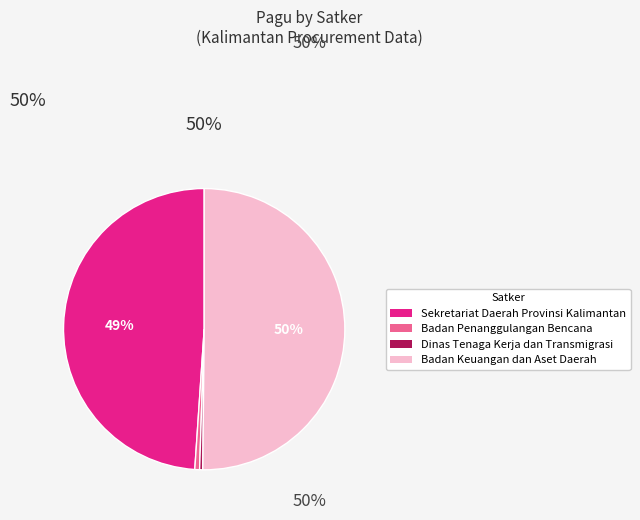

To the nearest percent, what is the average slice percentage?

25%